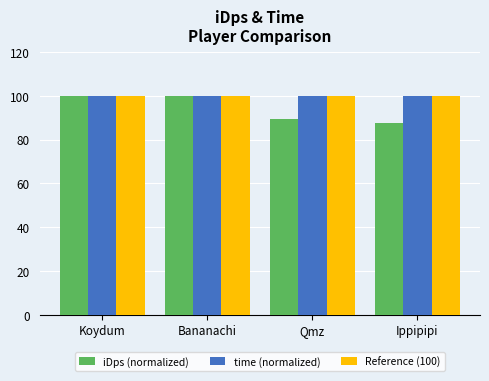

How many bars are there in each group?

3